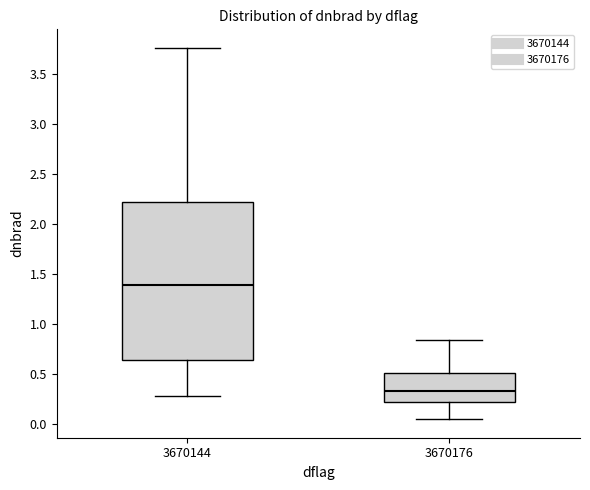

Reading left to right, transcribe this box plot: for each box, give where its median line is, the range the box spans, and where its two whiskers end, as read against the y-axis. The values are not printed on the chart, so give them approximately, as read against the axis.

3670144: median 1.40, box 0.65 to 2.20, whiskers 0.30 to 3.75
3670176: median 0.35, box 0.20 to 0.50, whiskers 0.05 to 0.85